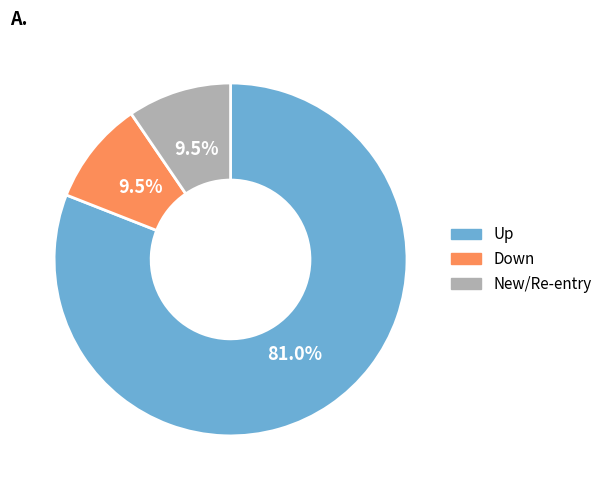

Is there a majority slice in this chart?

Yes